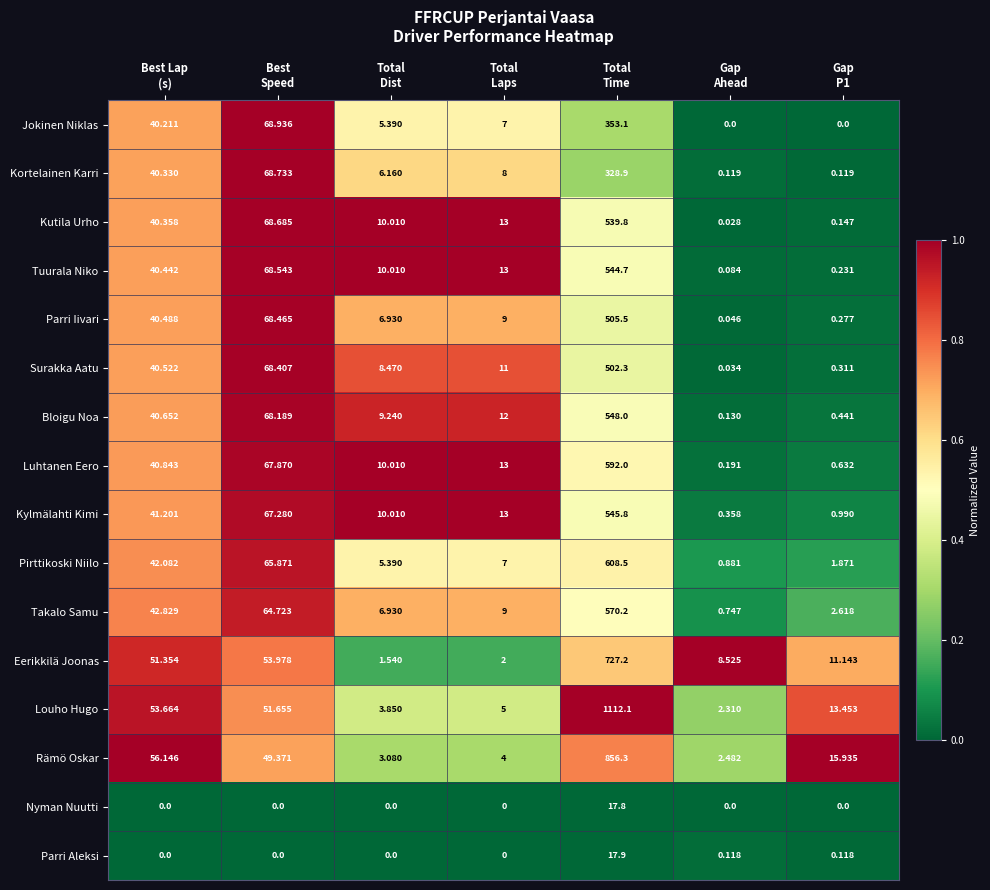

List the series in order of their peak value, highest first.

Louho Hugo, Rämö Oskar, Eerikkilä Joonas, Pirttikoski Niilo, Luhtanen Eero, Takalo Samu, Bloigu Noa, Kylmälahti Kimi, Tuurala Niko, Kutila Urho, Parri Iivari, Surakka Aatu, Jokinen Niklas, Kortelainen Karri, Parri Aleksi, Nyman Nuutti